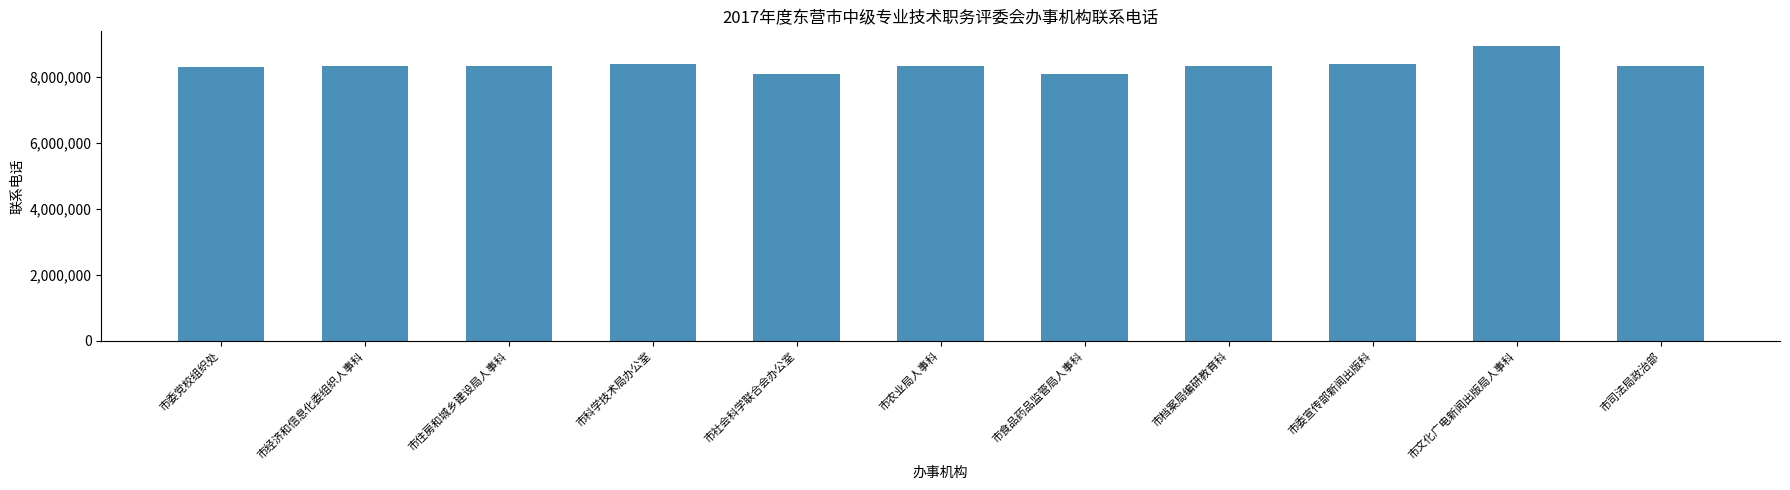

What is the sum of the values at 市司法局政治部 and 市农业局人事科?

16674446